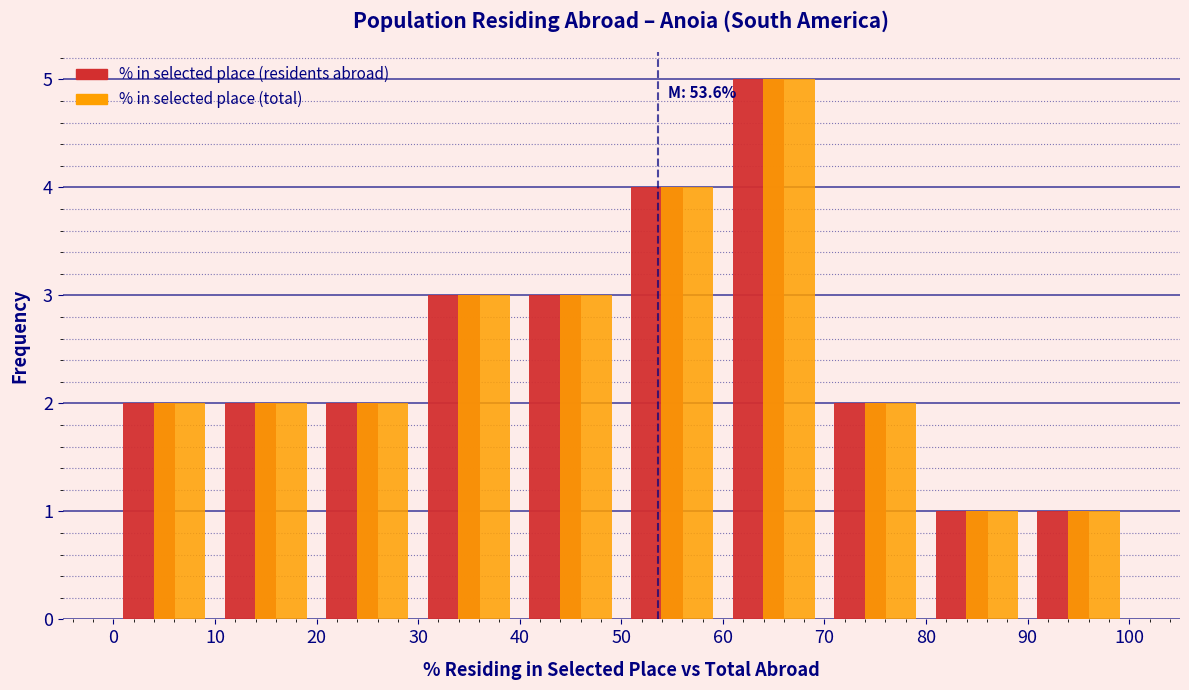

In the % in selected place (total) series, which range on the x-axis has the tallest bar?

60 to 70